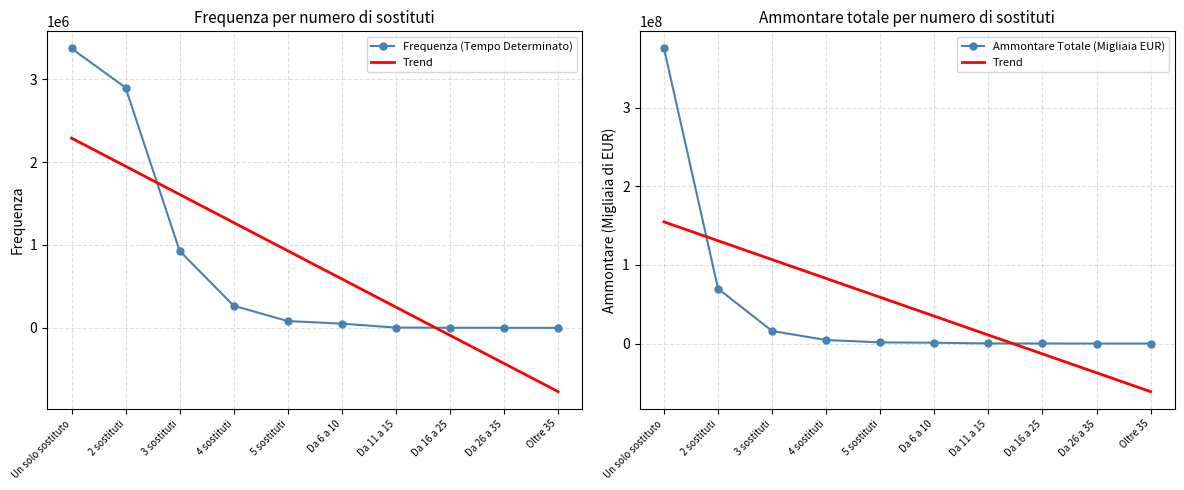

True or false: Frequenza (Tempo Determinato) has a value of 4591632.6 at Un solo sostituto.

False